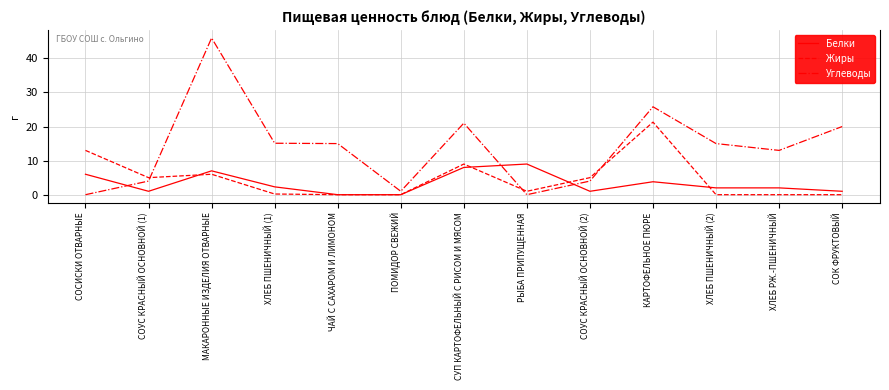

Is the value of Жиры at СОУС КРАСНЫЙ ОСНОВНОЙ (2) greater than the value of Углеводы at ПОМИДОР СВЕЖИЙ?

Yes